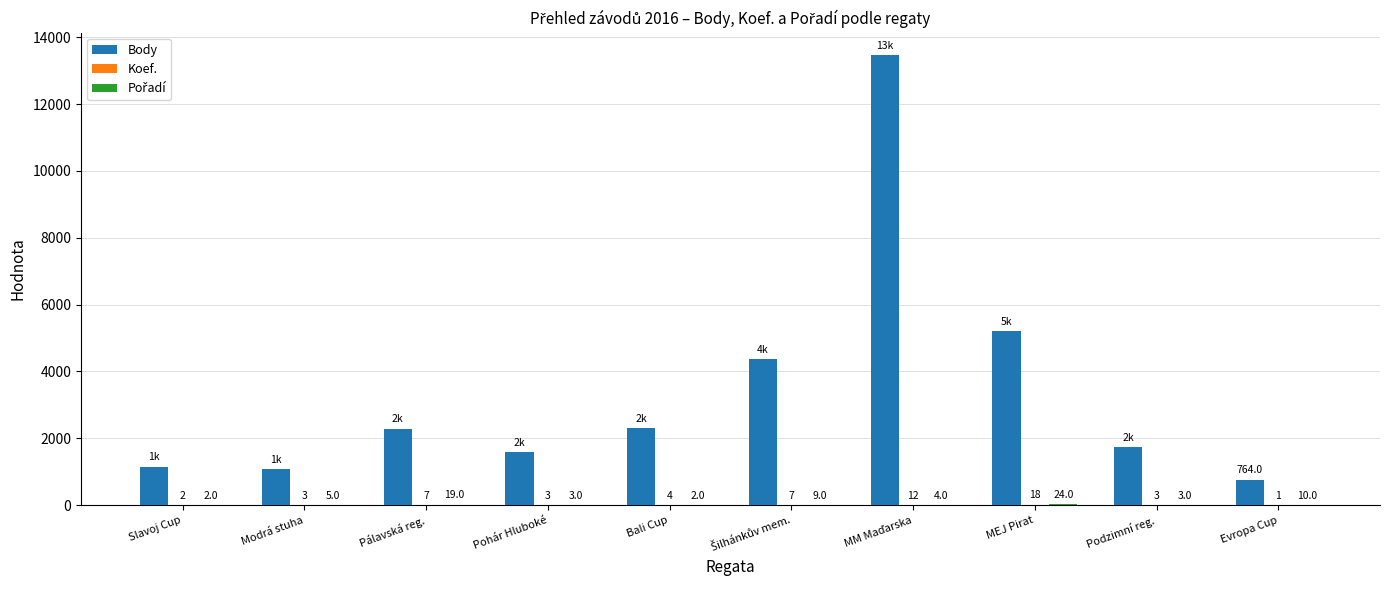

The Body series shows 683 at Pálavská reg.. True or false?

False